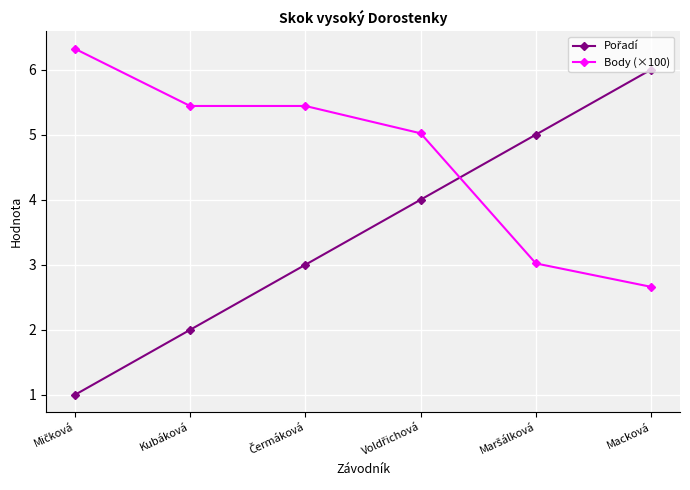

What is the total value across all series at Kubáková?

7.4